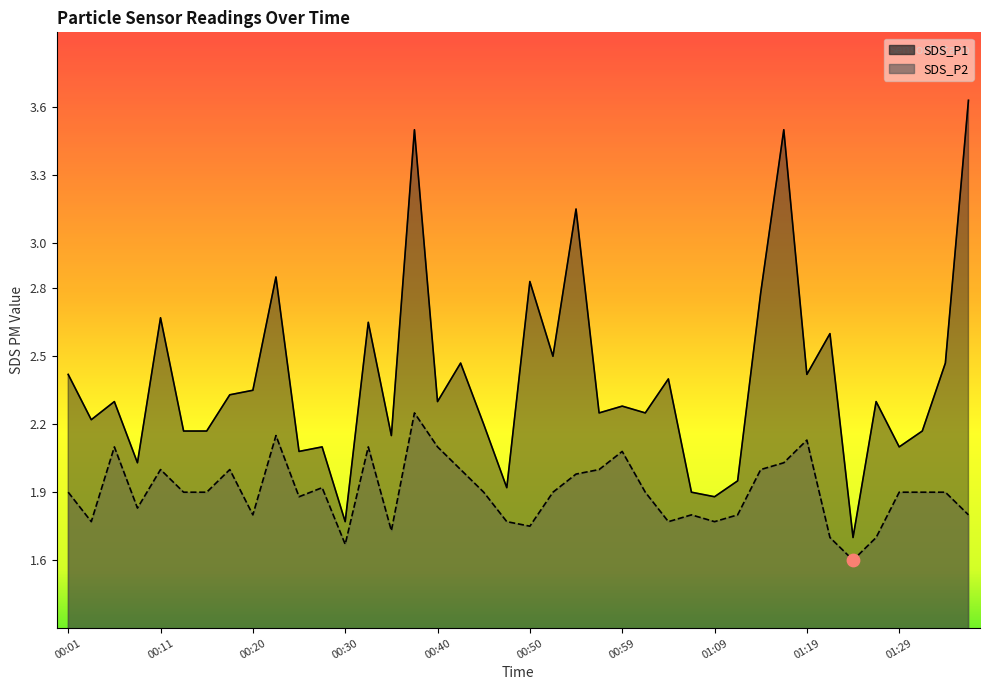

What are all the series names shown in the legend?

SDS_P1, SDS_P2